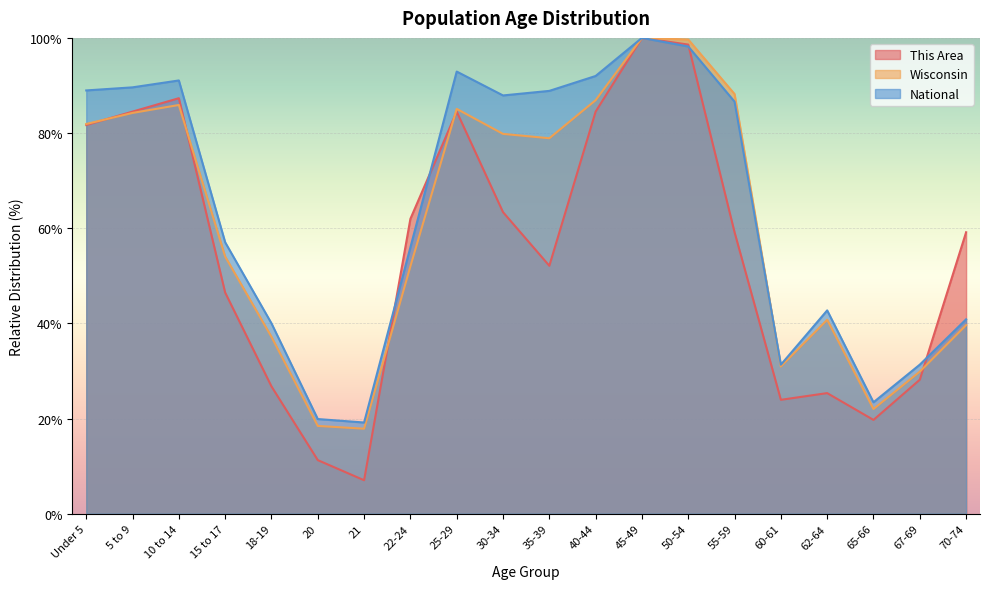

How many data points does each series have?

20